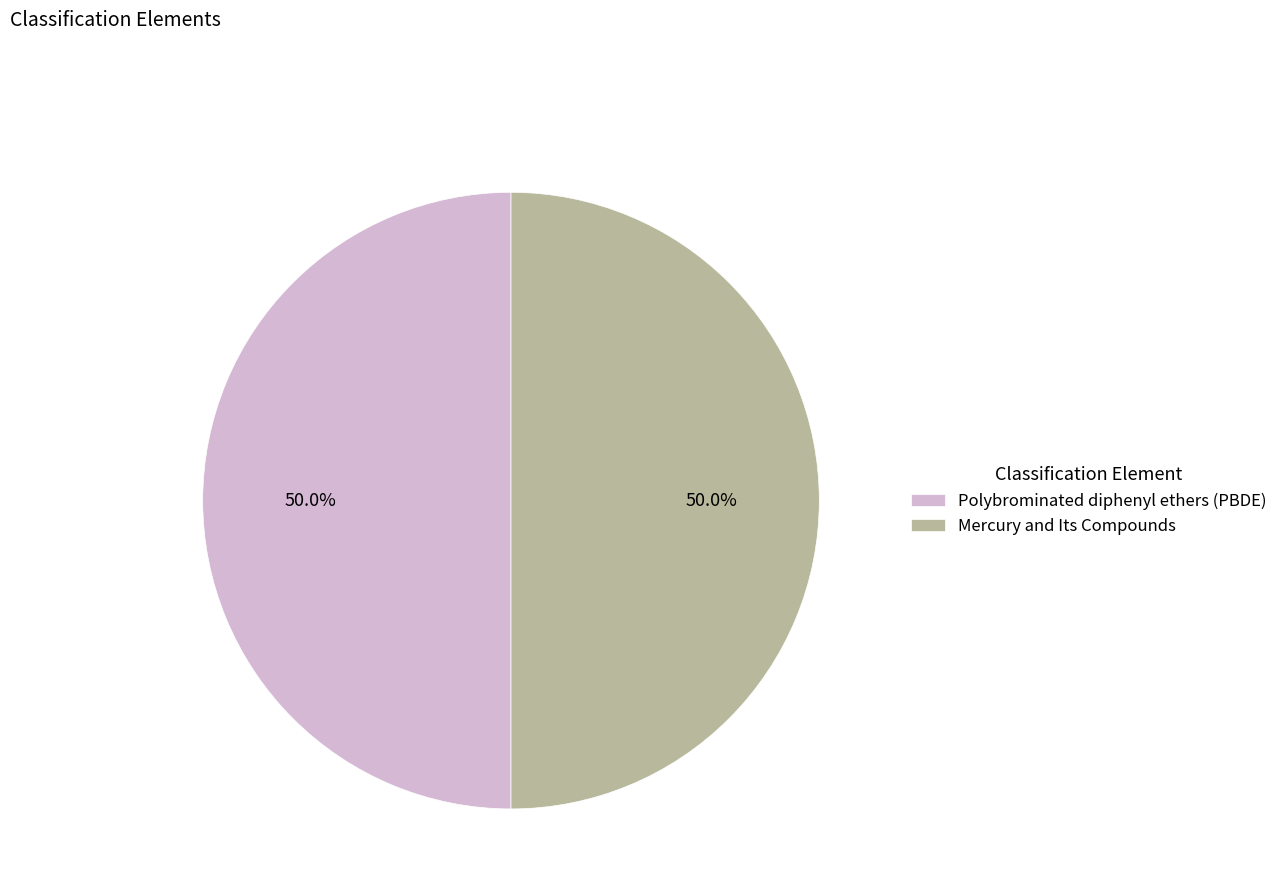

To the nearest percent, what percentage of the pie is Mercury and Its Compounds?

50%